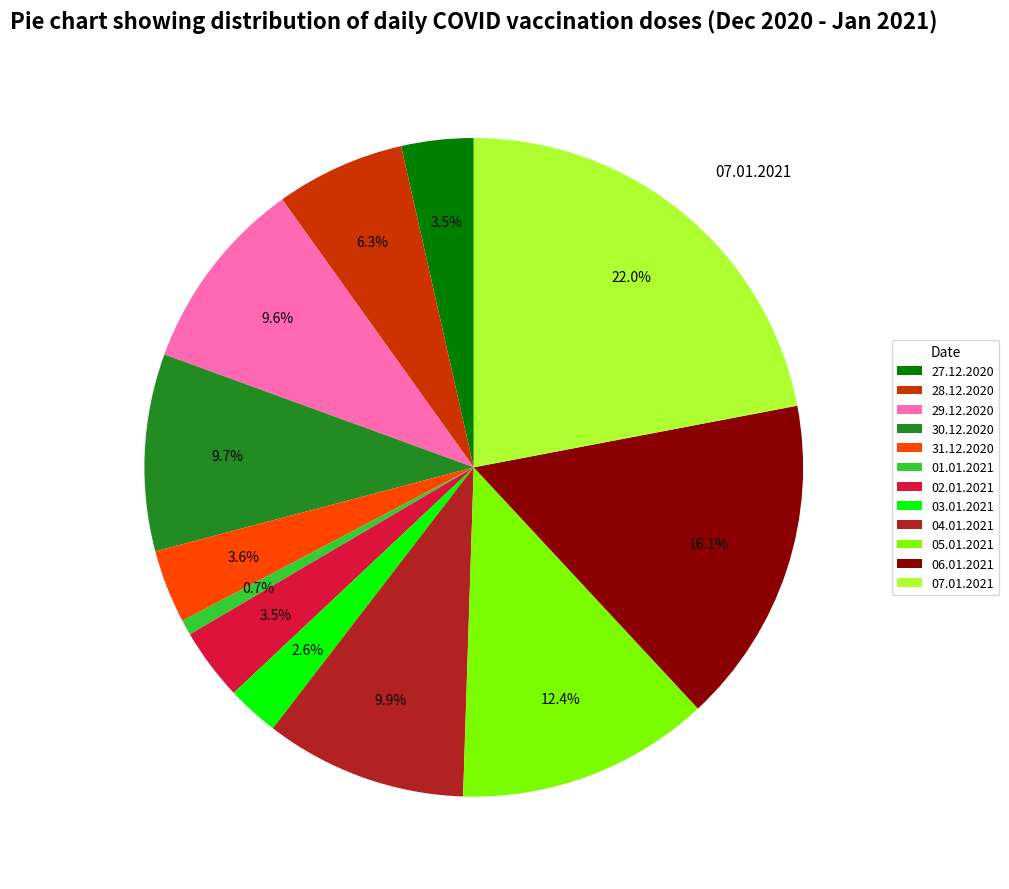

Does any single category account for the majority?

No